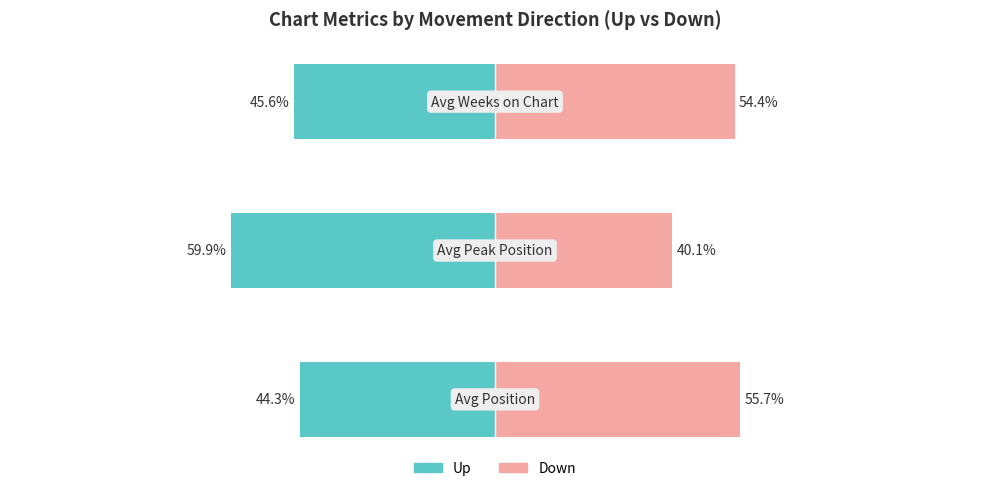

Are the bars horizontal?

Yes